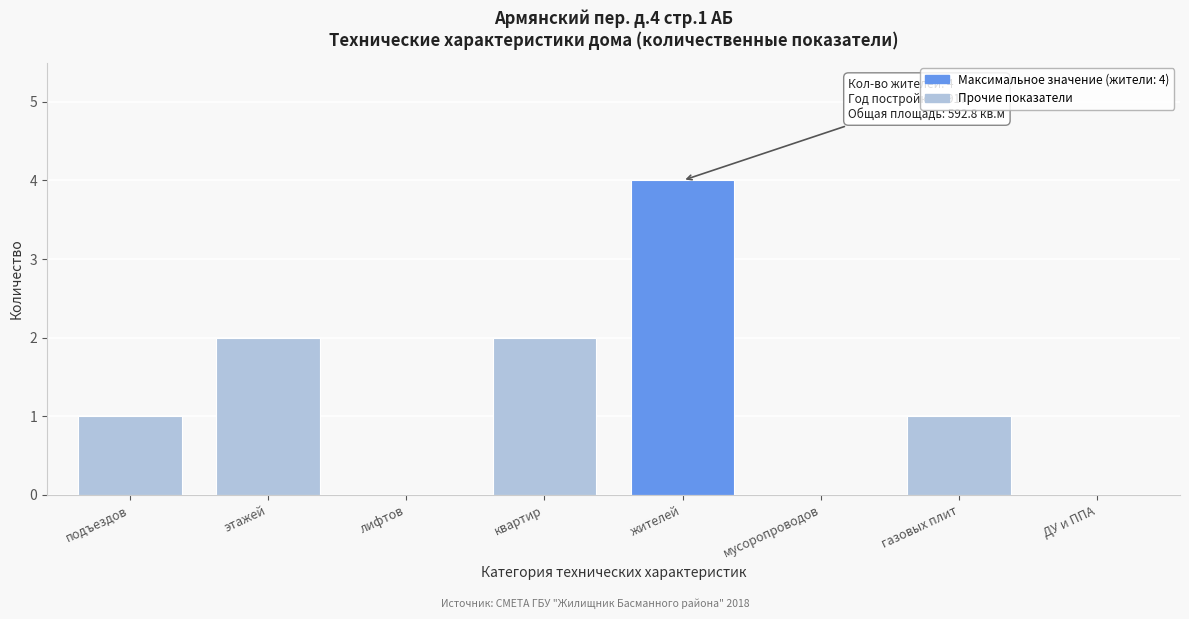

Reading left to right, what are all the values shown in this chart?

подъездов=1	этажей=2	лифтов=0	квартир=2	жителей=4	мусоропроводов=0	газовых плит=1	ДУ и ППА=0